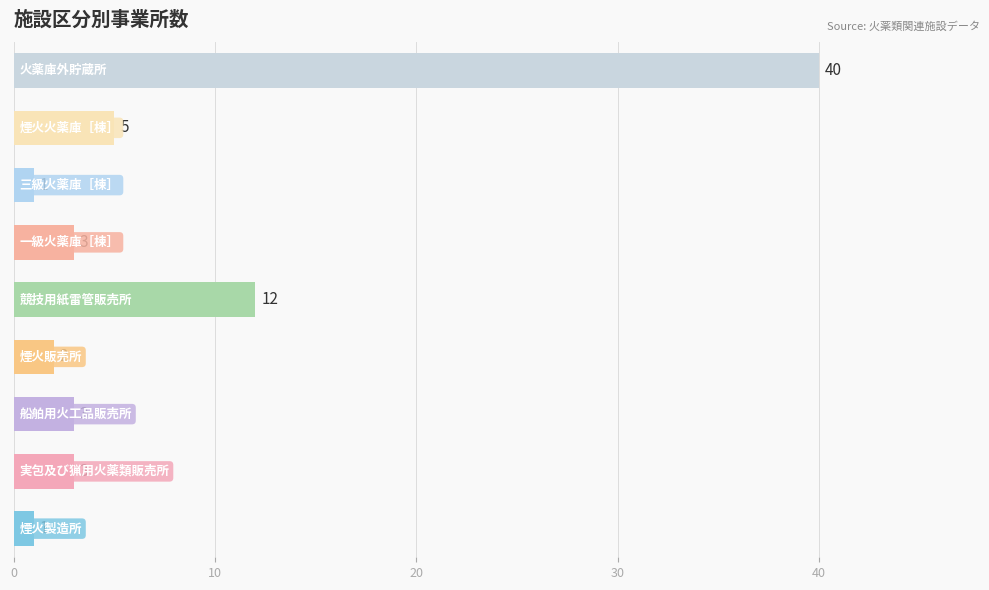

What is the maximum value shown in the chart?

40